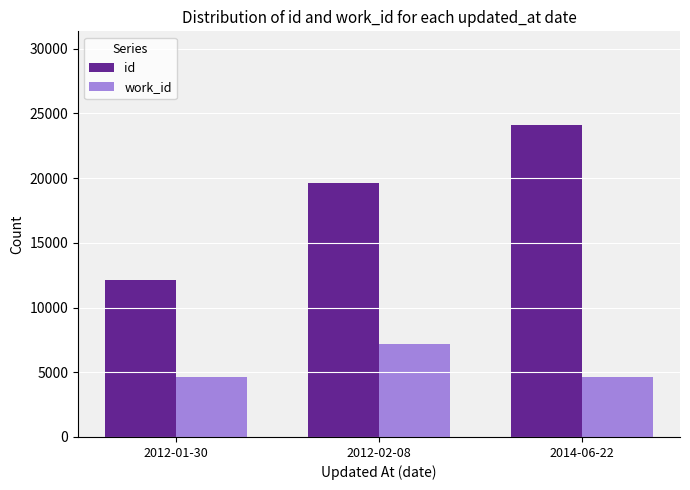

Reading left to right, transcribe all the data shown in this chart.

id: 2012-01-30=12145	2012-02-08=19587	2014-06-22=24105
work_id: 2012-01-30=4610	2012-02-08=7187	2014-06-22=4610